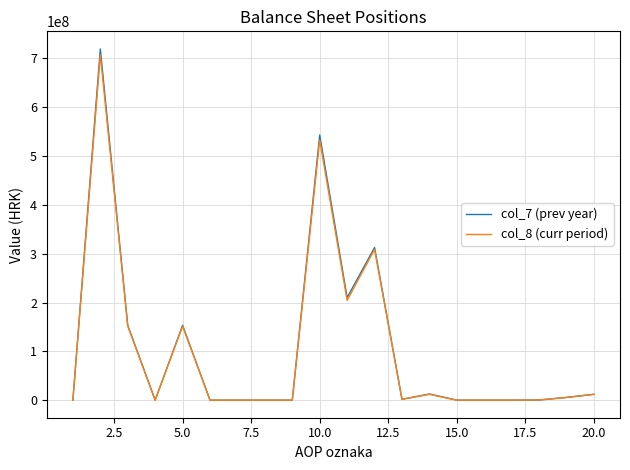

What is the average value of the col_8 (curr period) series?

104397318